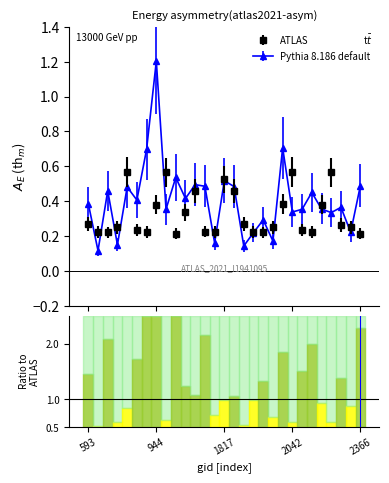

True or false: Pythia 8.186 default has more than 1 points higher than both neighbors.

True